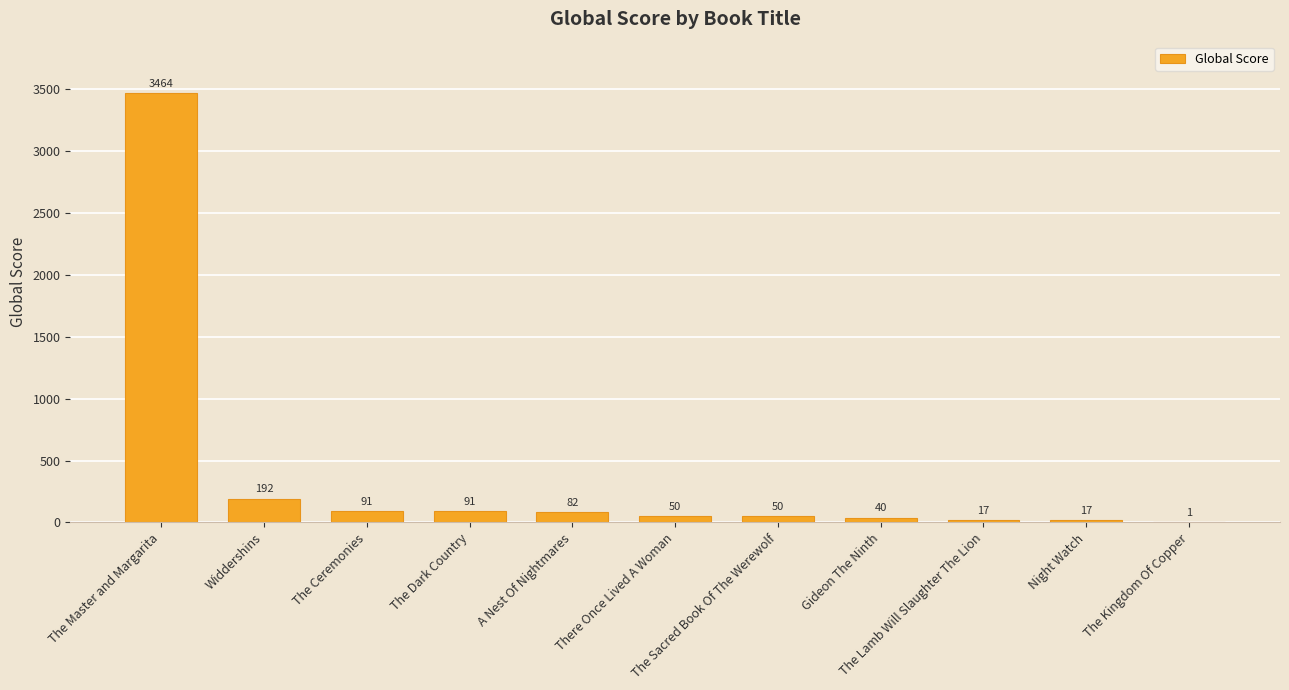

The value at The Master and Margarita is 3464. True or false?

True